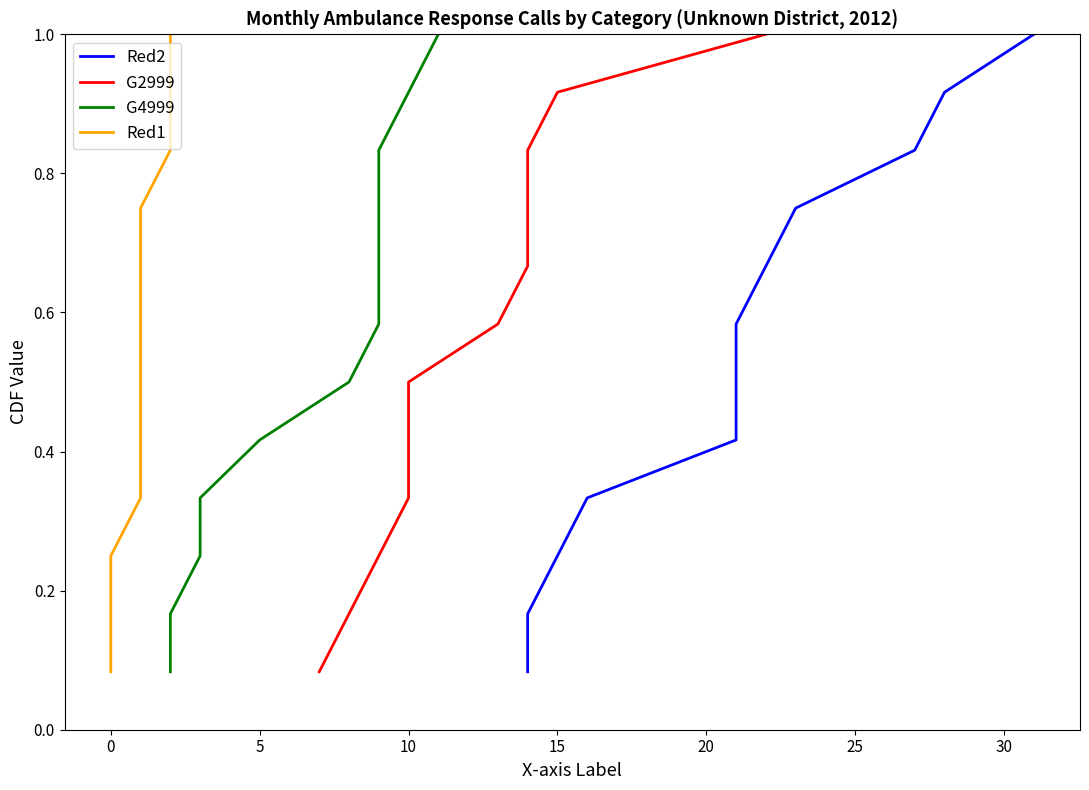

Count the number of data series in this chart.

4